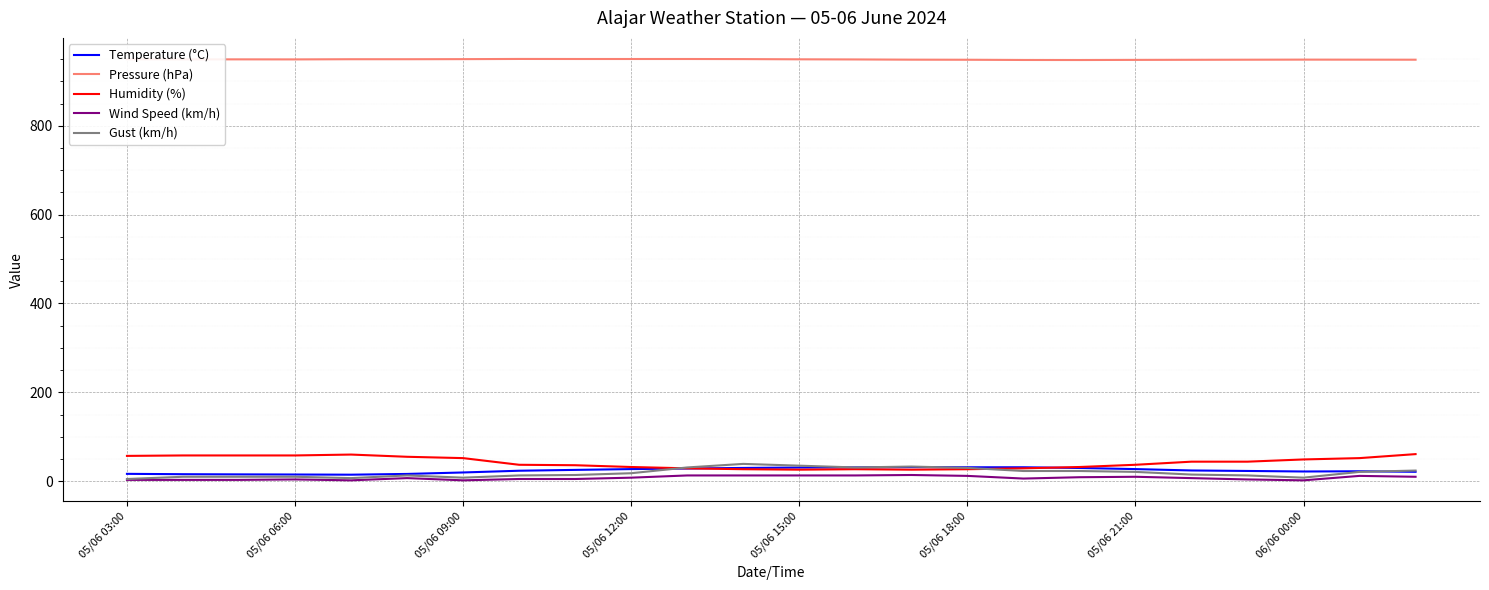

What is the greatest value displayed?

950.3